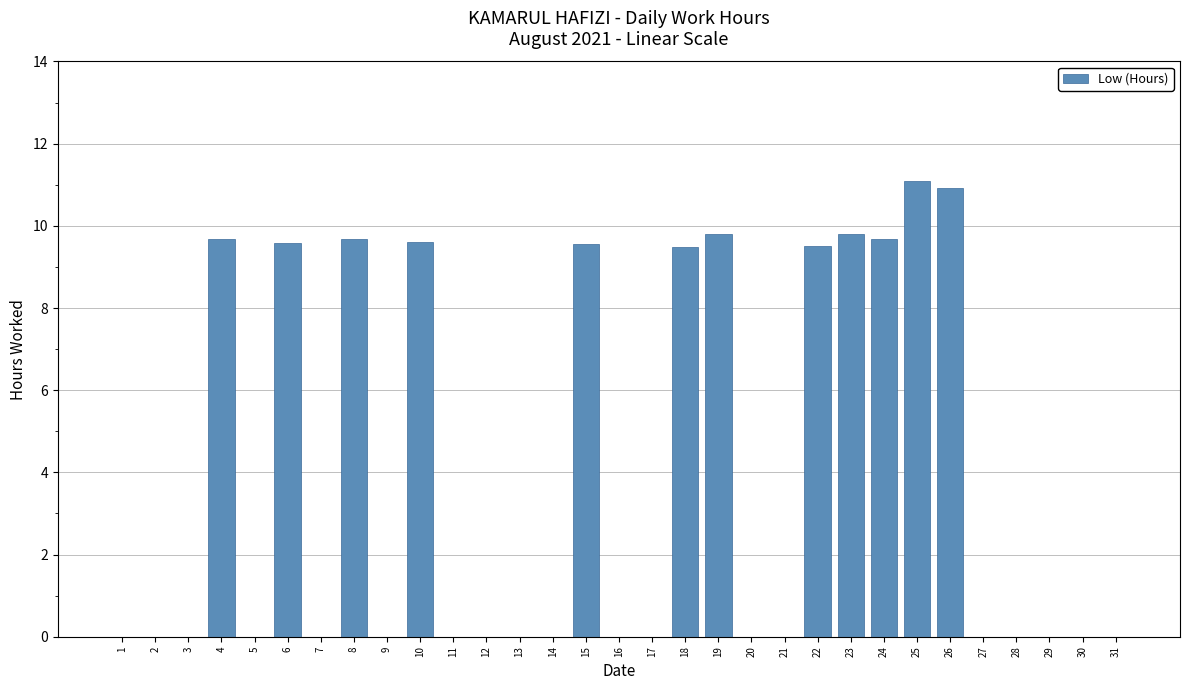

What is the sum of all values?

118.4